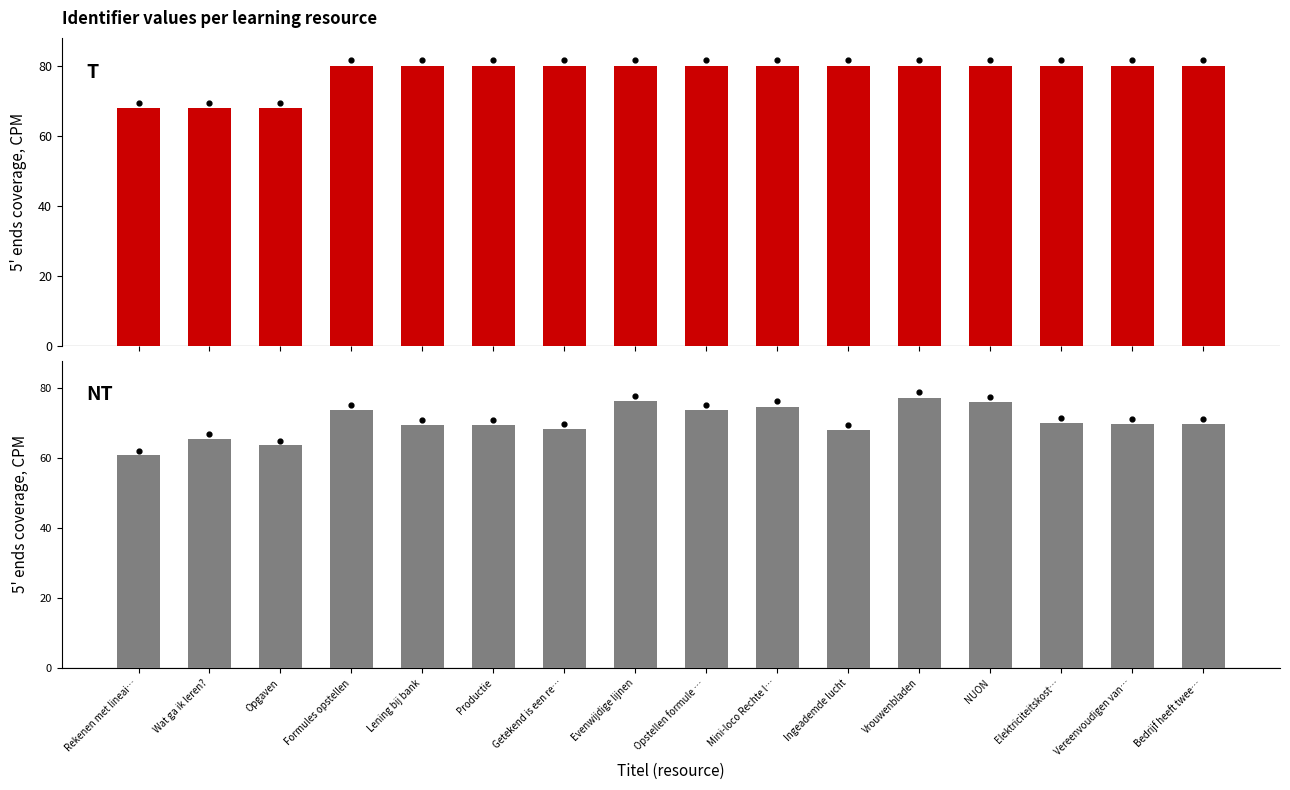

What is the ratio of the value at Opgaven to the value at Getekend is een re…?

0.9